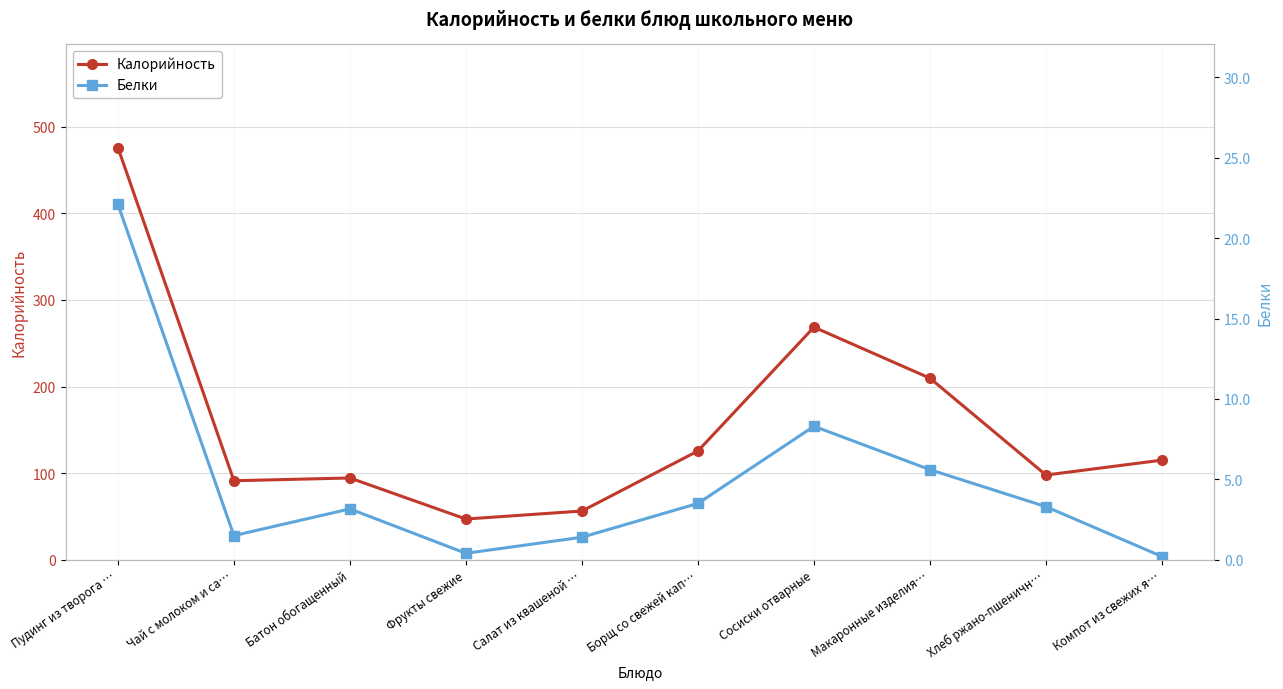

What are all the series names shown in the legend?

Калорийность, Белки